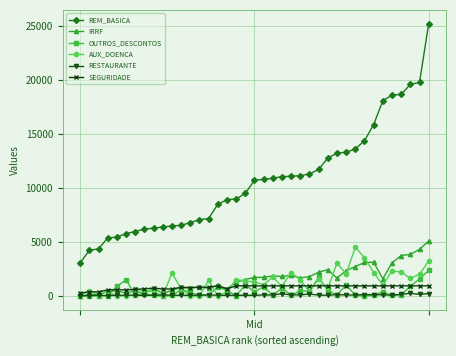

True or false: REM_BASICA and OUTROS_DESCONTOS cross at least once.

False